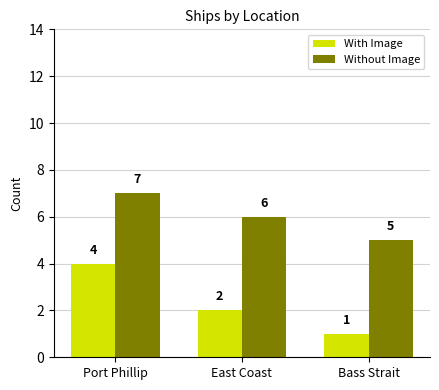

What is the label of the 3rd bar from the right?

Port Phillip